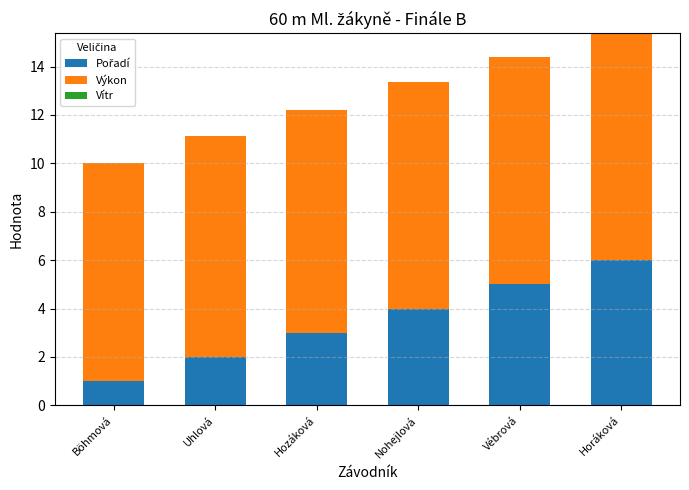

At which category is the sum across all series the highest?

Horáková